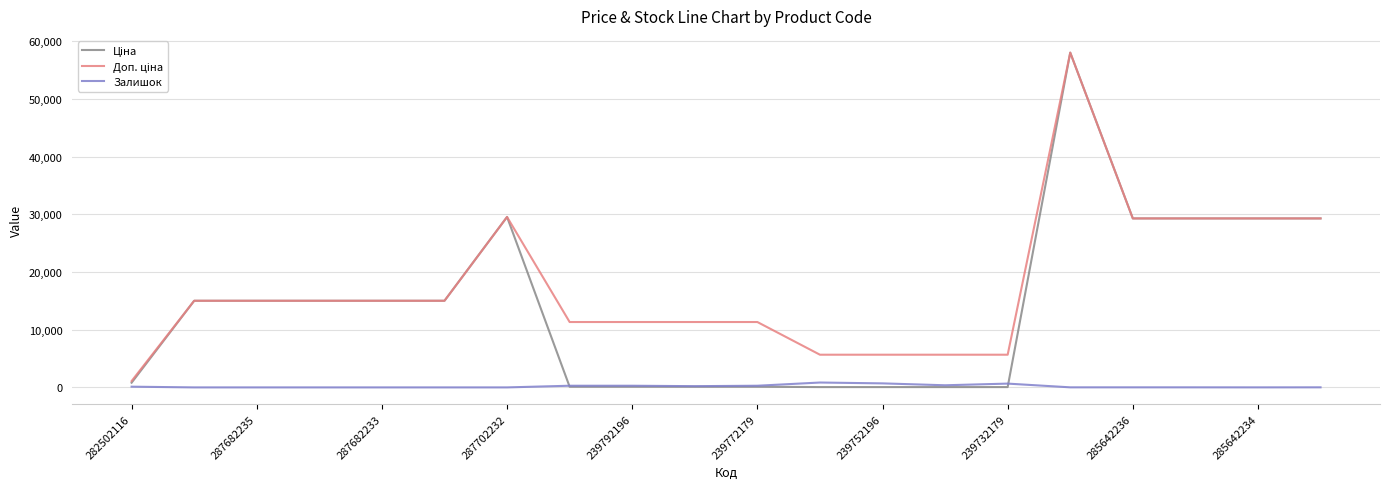

What is the maximum value shown in the chart?

58037.0